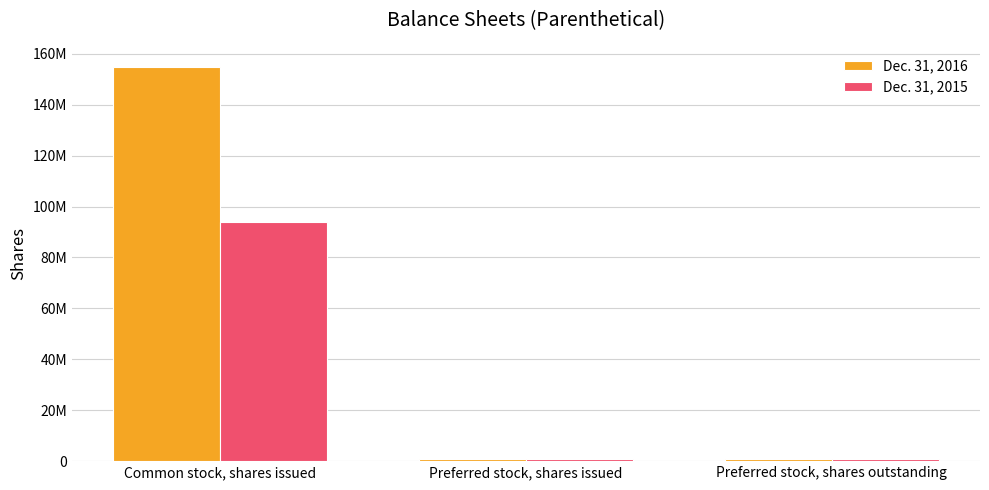

Are the bars horizontal?

No